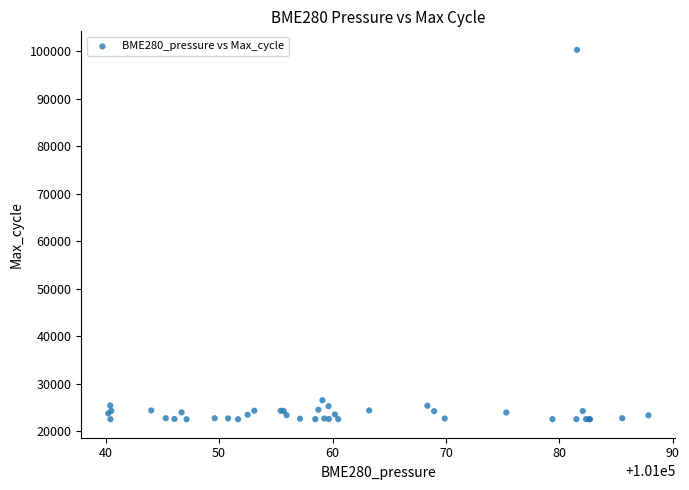

What Y value in the scatter plot is closest to 61408?

26517